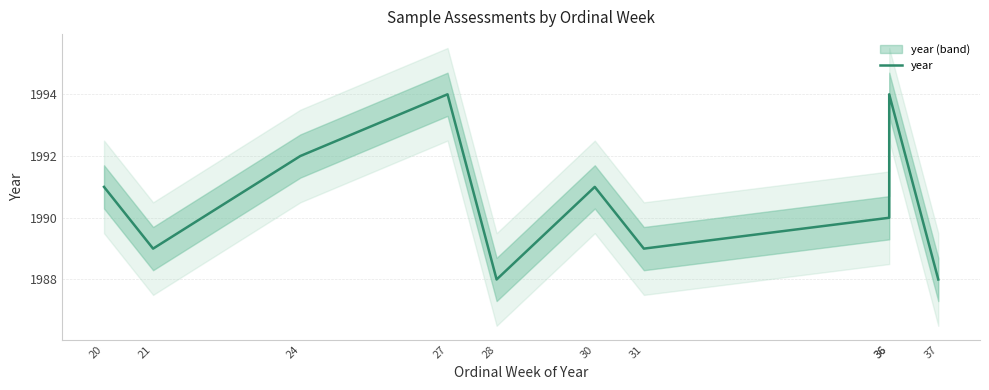

What is the greatest value displayed?

1994